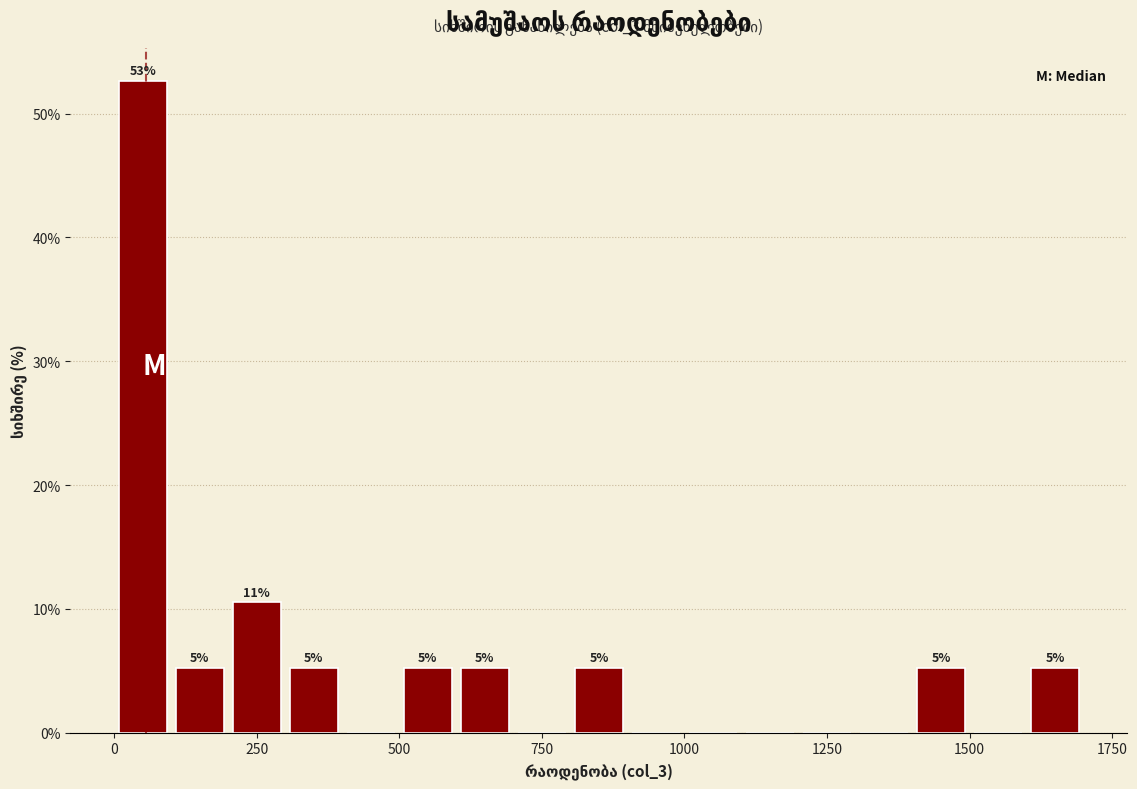

Around what value on the x-axis is the tallest bar? Give the approximate position of its centre, as read against the axis.

50